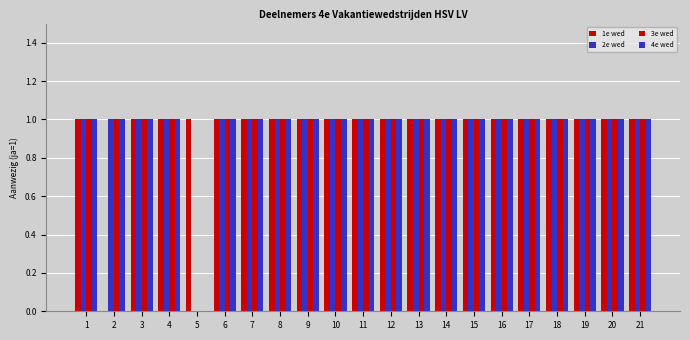

How many categories are shown in the chart?

21